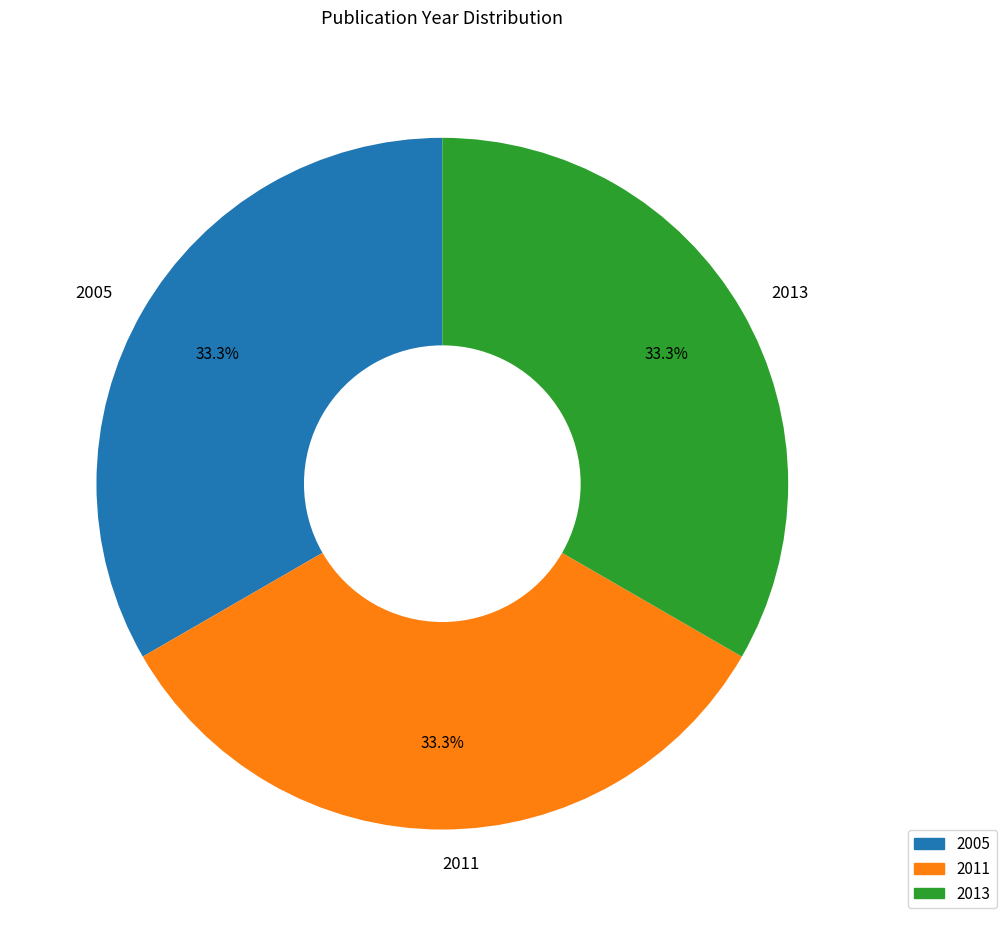

Does 2013 represent more than half of the total?

No